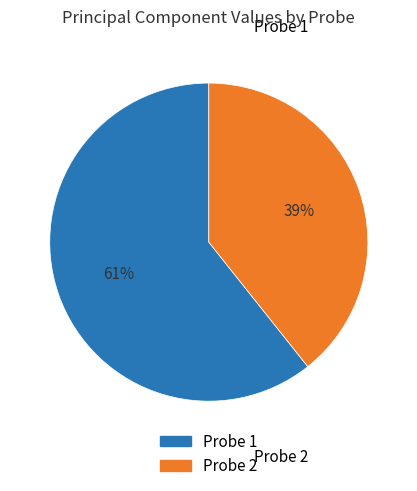

To the nearest percent, what is the average slice percentage?

50%